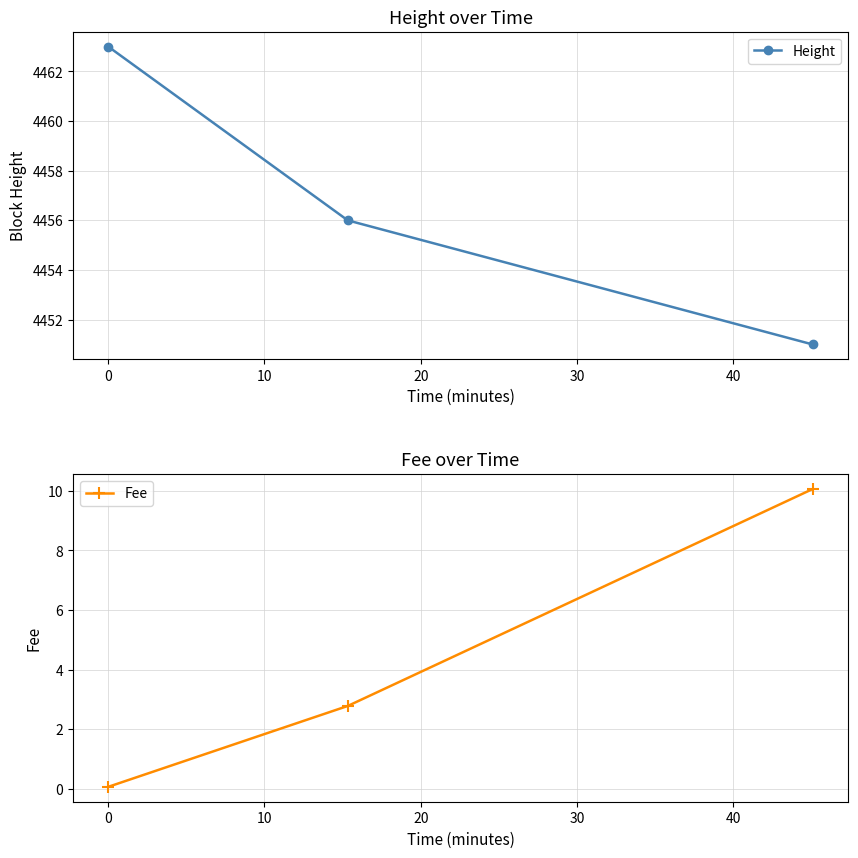

What is the difference between the highest and lowest values at 10?

4440.9